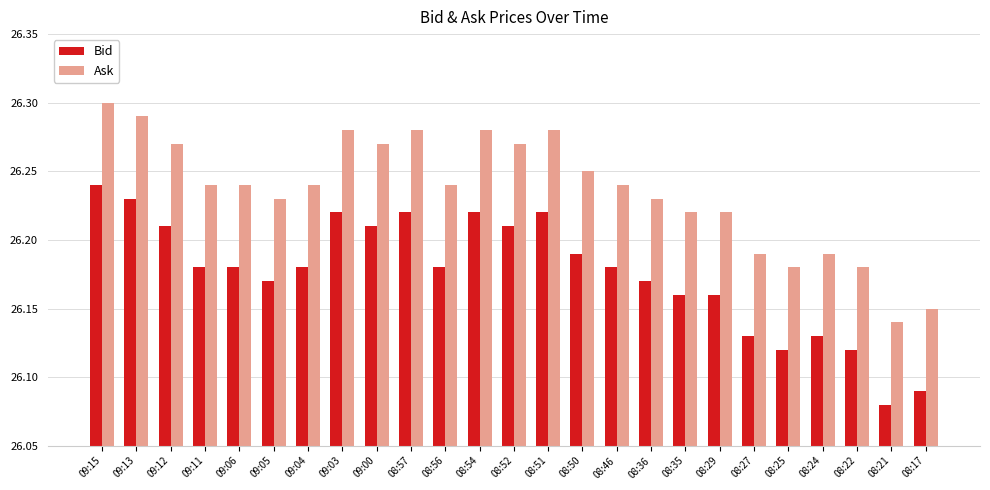

The Ask series shows 10.1 at 09:15. True or false?

False